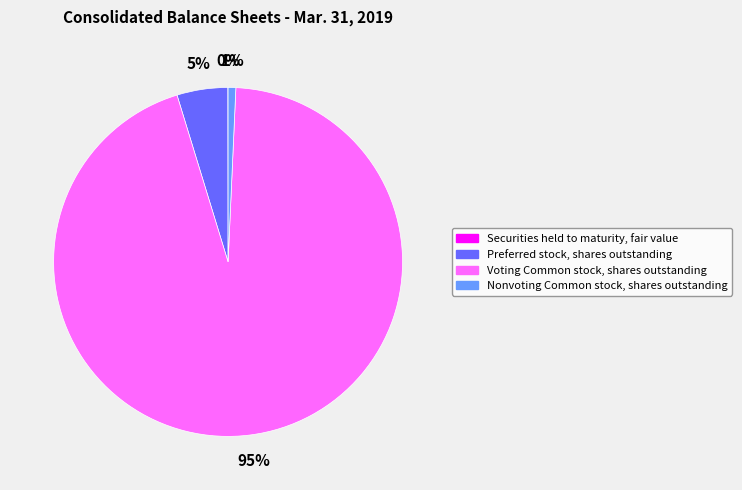

To the nearest percent, what is the difference between the Nonvoting Common stock, shares outstanding and Preferred stock, shares outstanding slice percentages?

4%